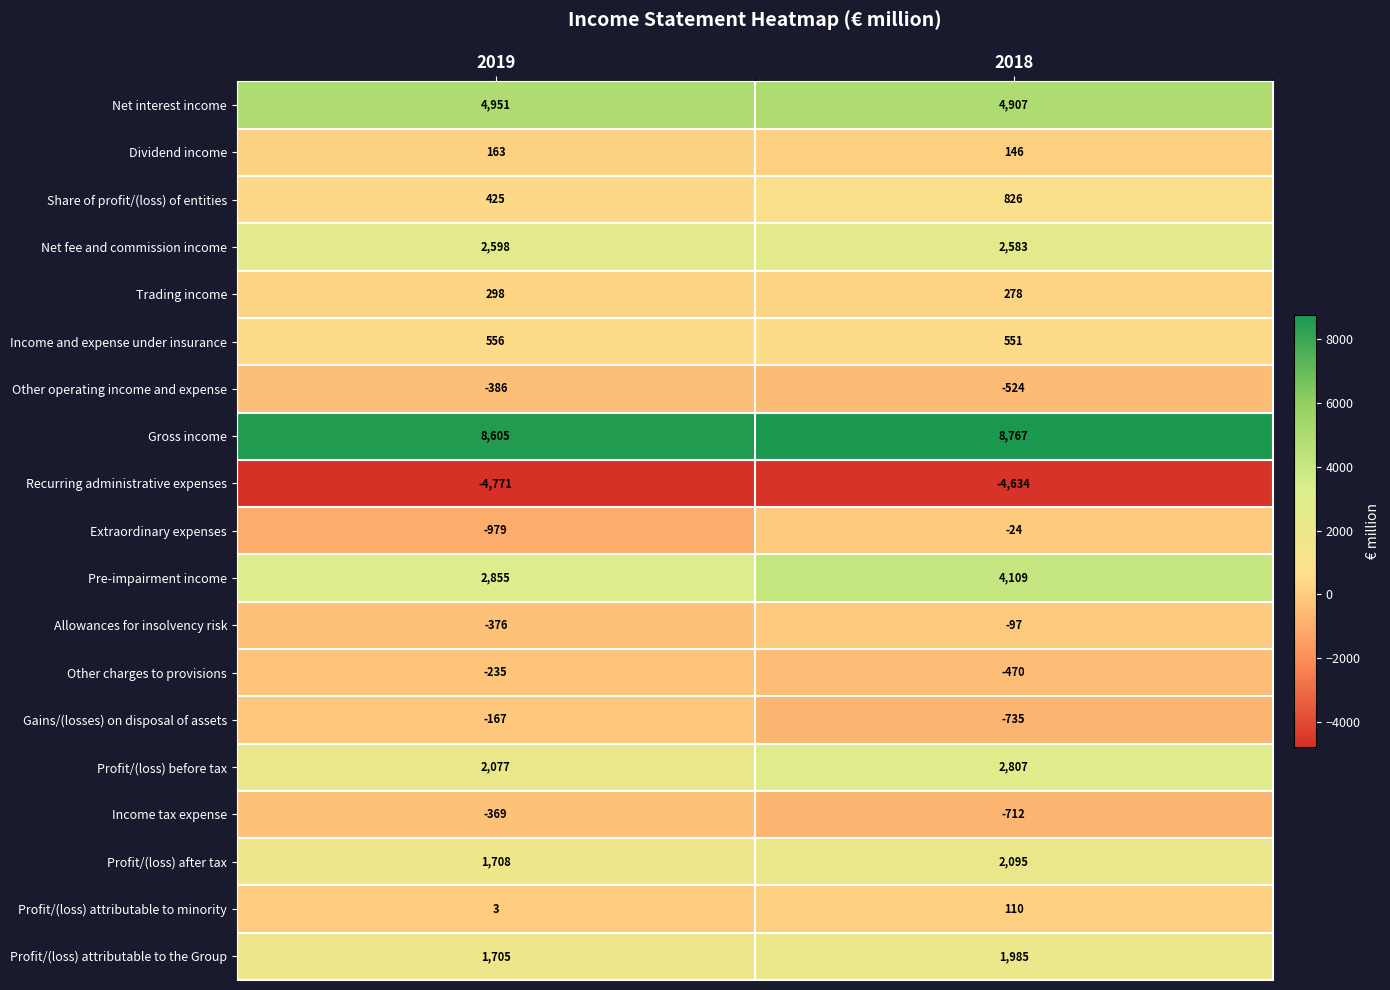

True or false: Allowances for insolvency risk has a value of -91 at 2019.

False